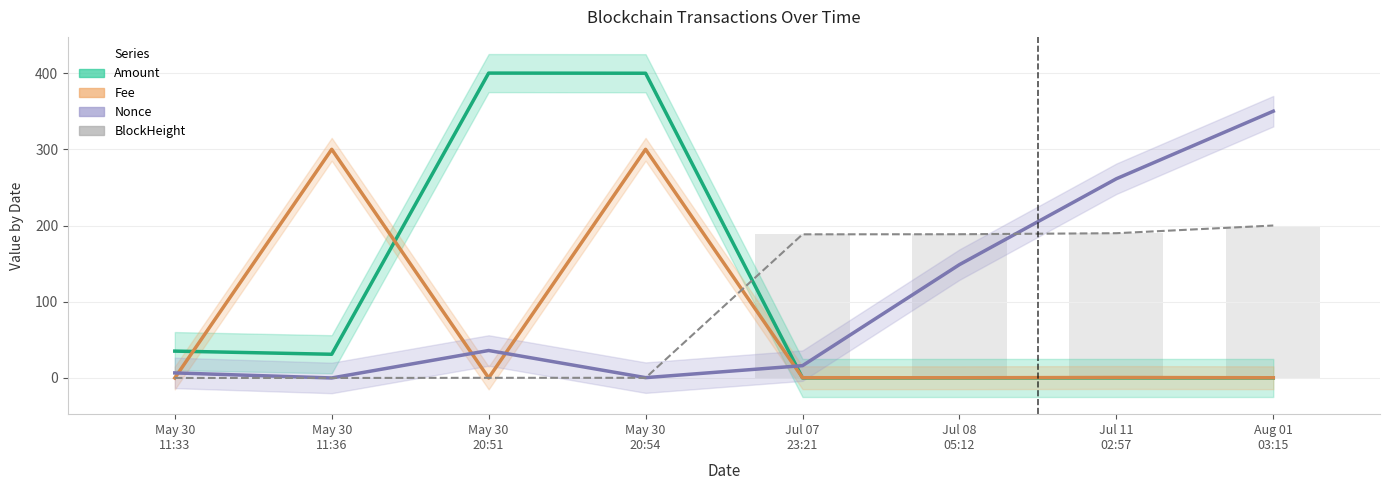

What is the total value across all series at May 30
20:51?

436.2